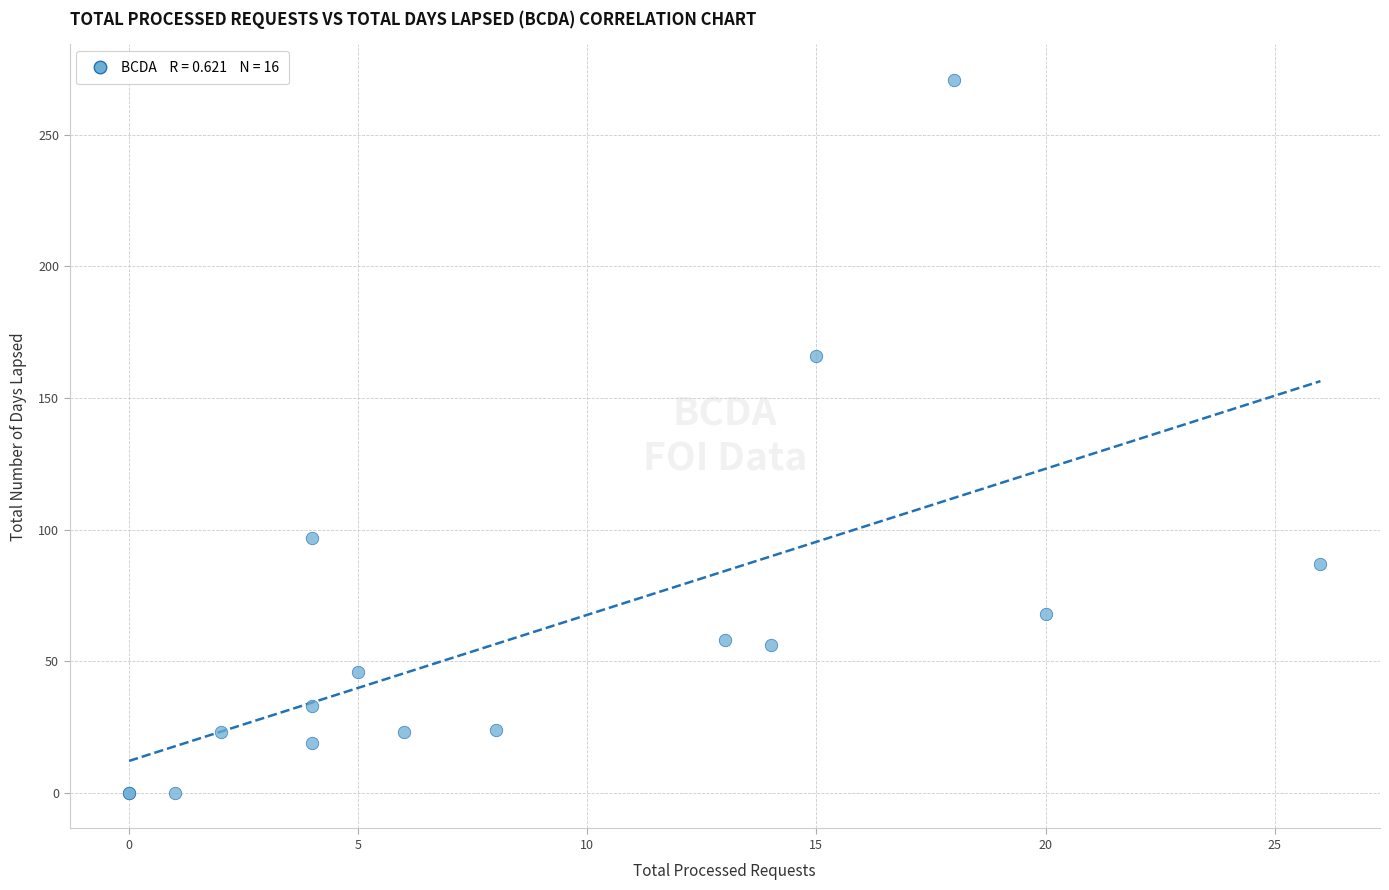

What Y value in the scatter plot is closest to 135?

166